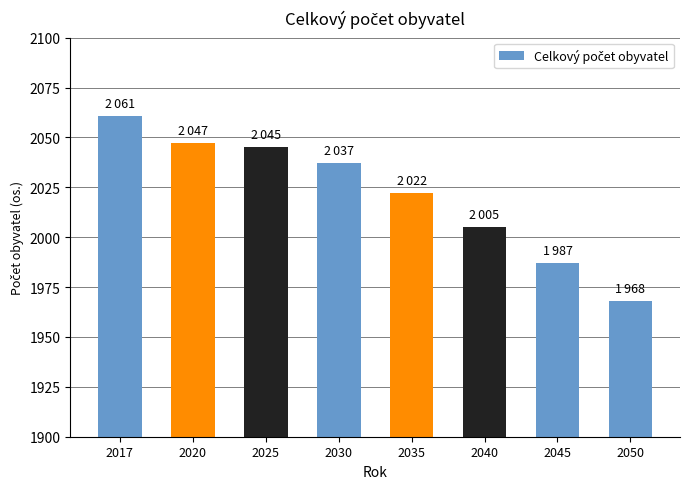

The value at 2040 is 2005. True or false?

True